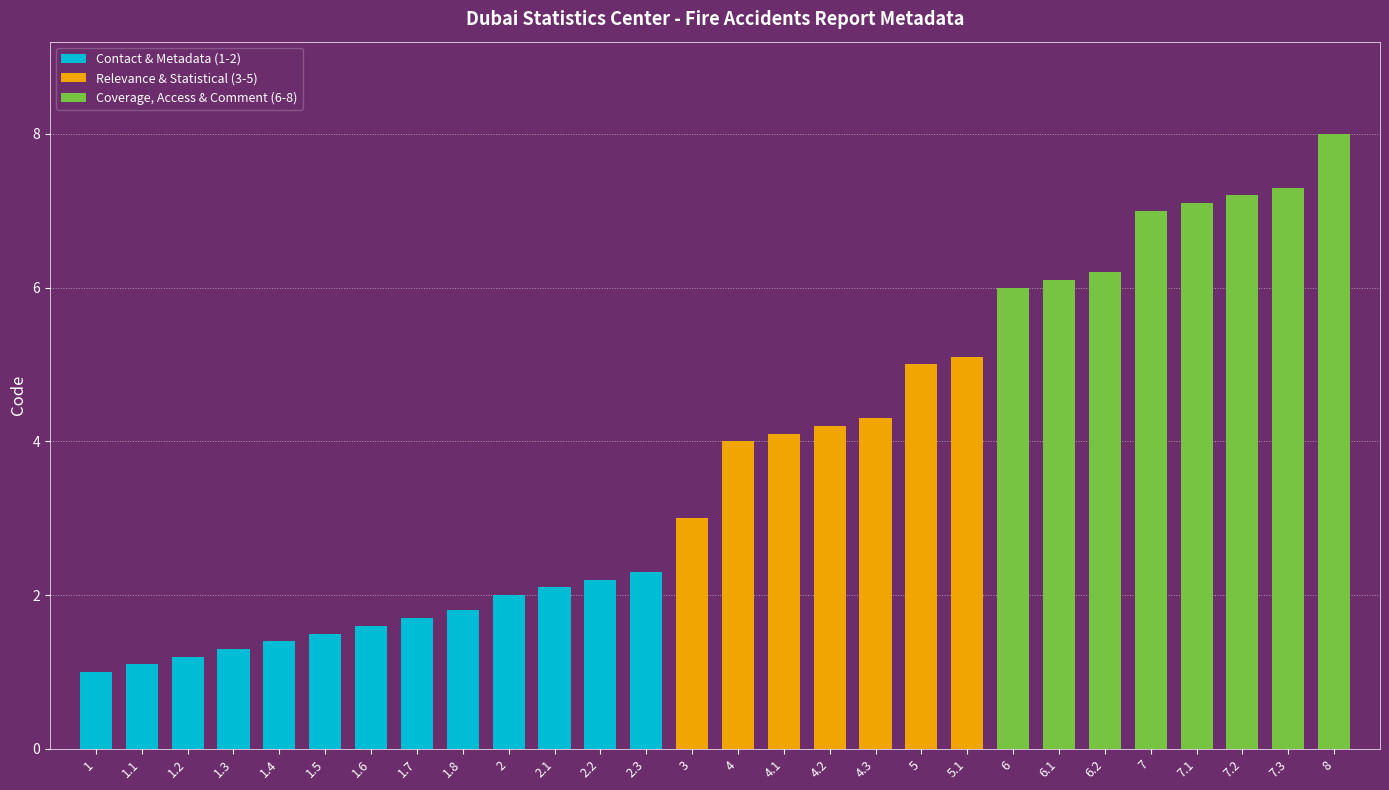

What is the average value?

3.8